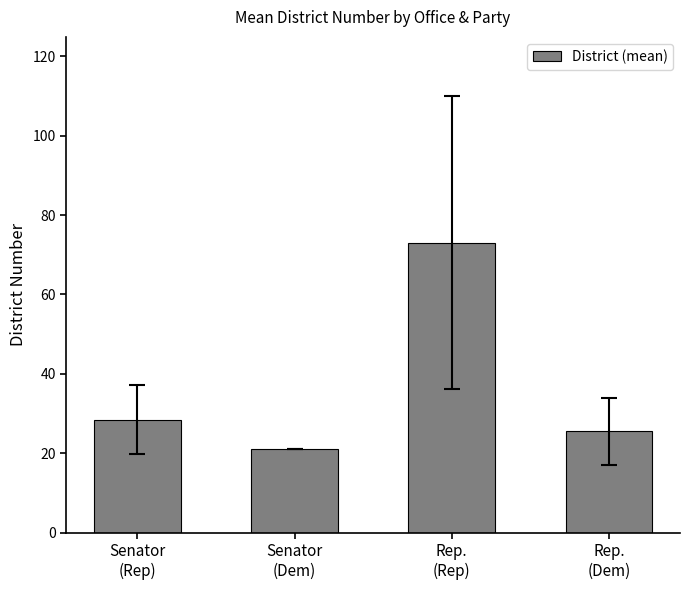

What is the sum of the values at Rep.
(Rep) and Senator
(Dem)?

94.0